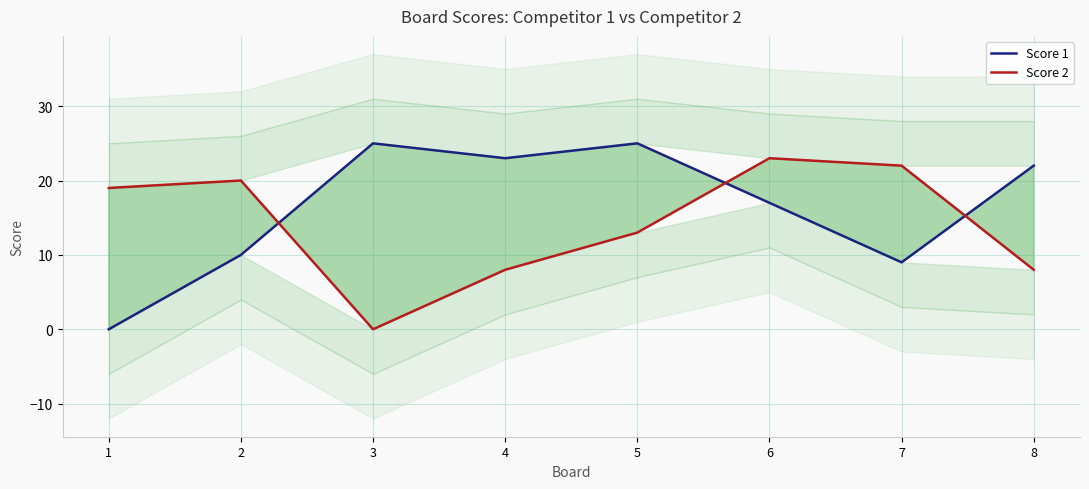

What is the value of the Score 2 point at the 6th from the left?

23